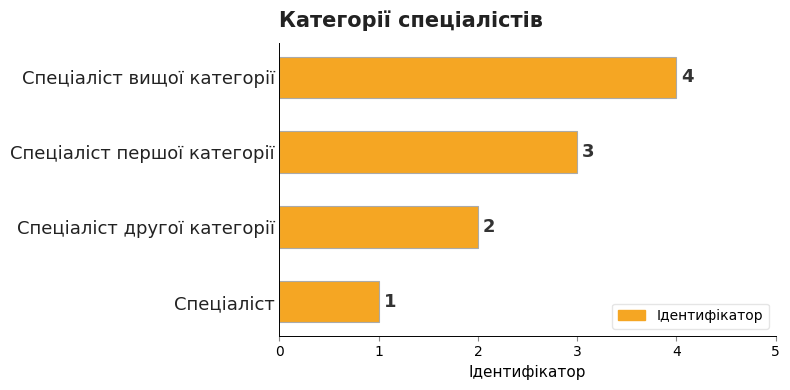

What is the minimum value shown in the chart?

1